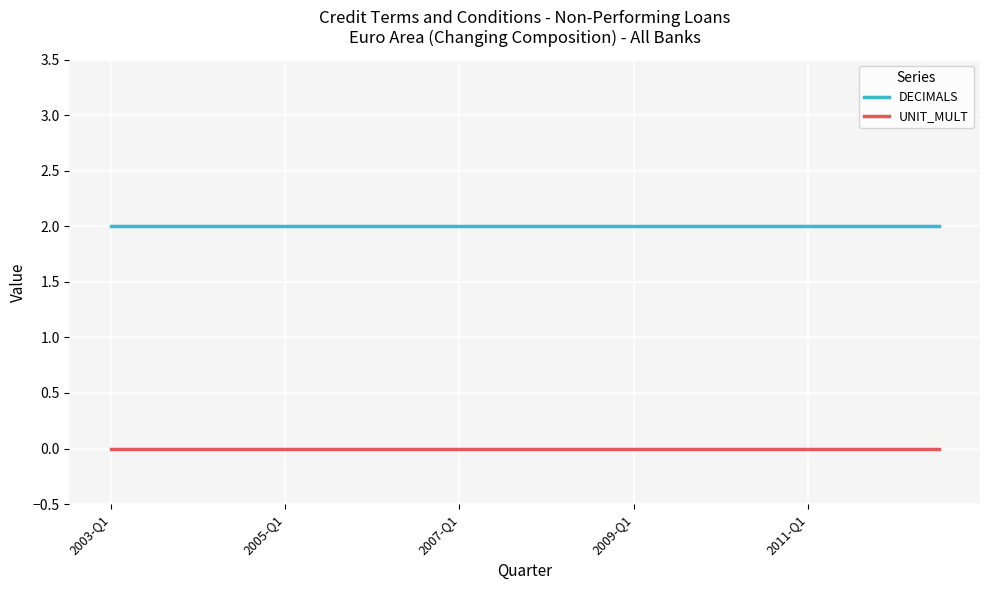

What is the lowest value of the DECIMALS series?

2